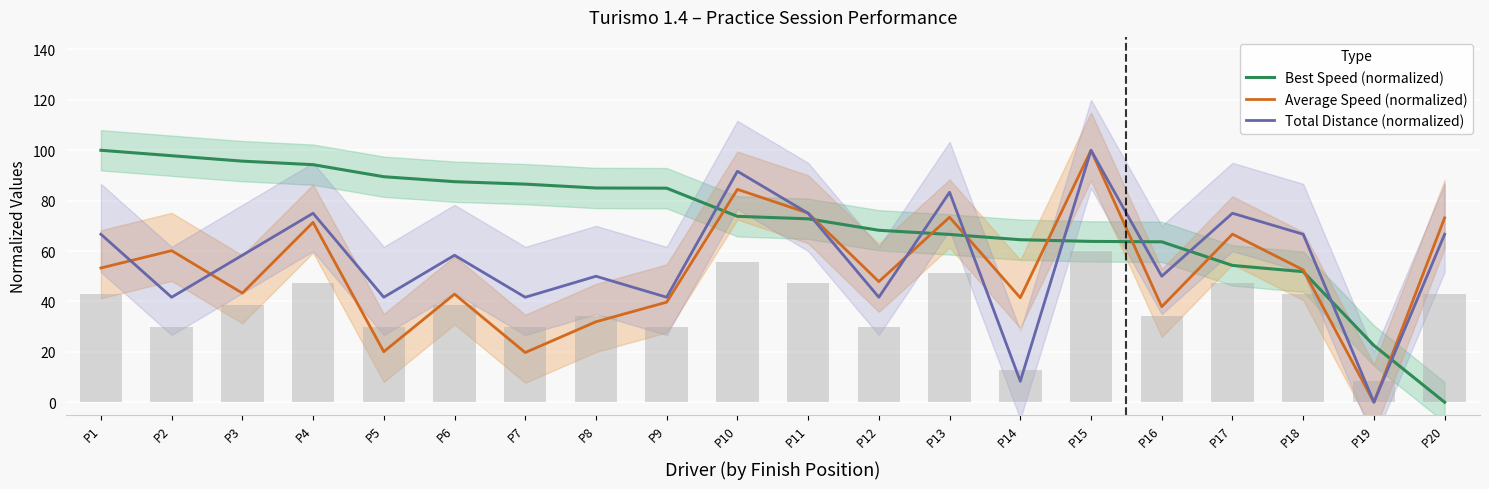

Reading left to right, transcribe all the data shown in this chart.

Best Speed (normalized): P1=100.0	P2=97.8	P3=95.7	P4=94.3	P5=89.5	P6=87.5	P7=86.6	P8=85.0	P9=85.0	P10=73.8	P11=72.8	P12=68.2	P13=66.6	P14=64.5	P15=63.8	P16=63.7	P17=54.3	P18=51.8	P19=22.5	P20=0.0
Average Speed (normalized): P1=53.3	P2=60.2	P3=43.3	P4=71.4	P5=20.1	P6=42.9	P7=19.7	P8=31.9	P9=39.7	P10=84.5	P11=75.1	P12=47.9	P13=73.4	P14=41.5	P15=100.0	P16=37.9	P17=66.7	P18=52.5	P19=0.0	P20=73.2
Total Distance (normalized): P1=66.7	P2=41.7	P3=58.3	P4=75.0	P5=41.7	P6=58.3	P7=41.7	P8=50.0	P9=41.7	P10=91.7	P11=75.0	P12=41.7	P13=83.3	P14=8.3	P15=100.0	P16=50.0	P17=75.0	P18=66.7	P19=0.0	P20=66.7